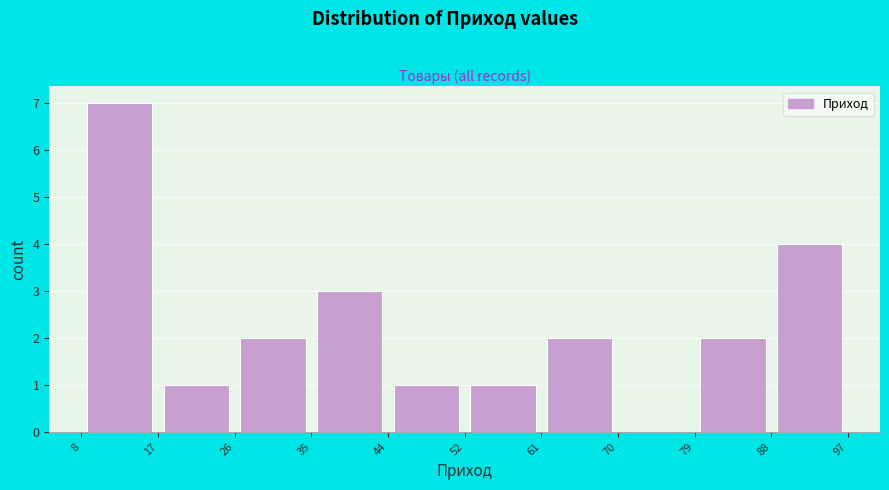

Reading left to right, list every bar in this chart as the range it spans on the x-axis followed by its height. The values are not printed on the chart, so give them approximately, as read against the axis.

8 to 17: 7
17 to 26: 1
26 to 35: 2
35 to 44: 3
44 to 52: 1
52 to 61: 1
61 to 70: 2
70 to 79: 0
79 to 88: 2
88 to 97: 4